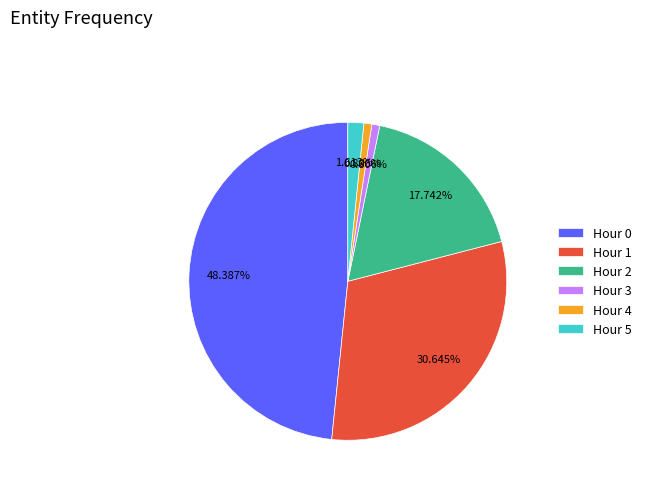

Count the number of slices in the pie.

6